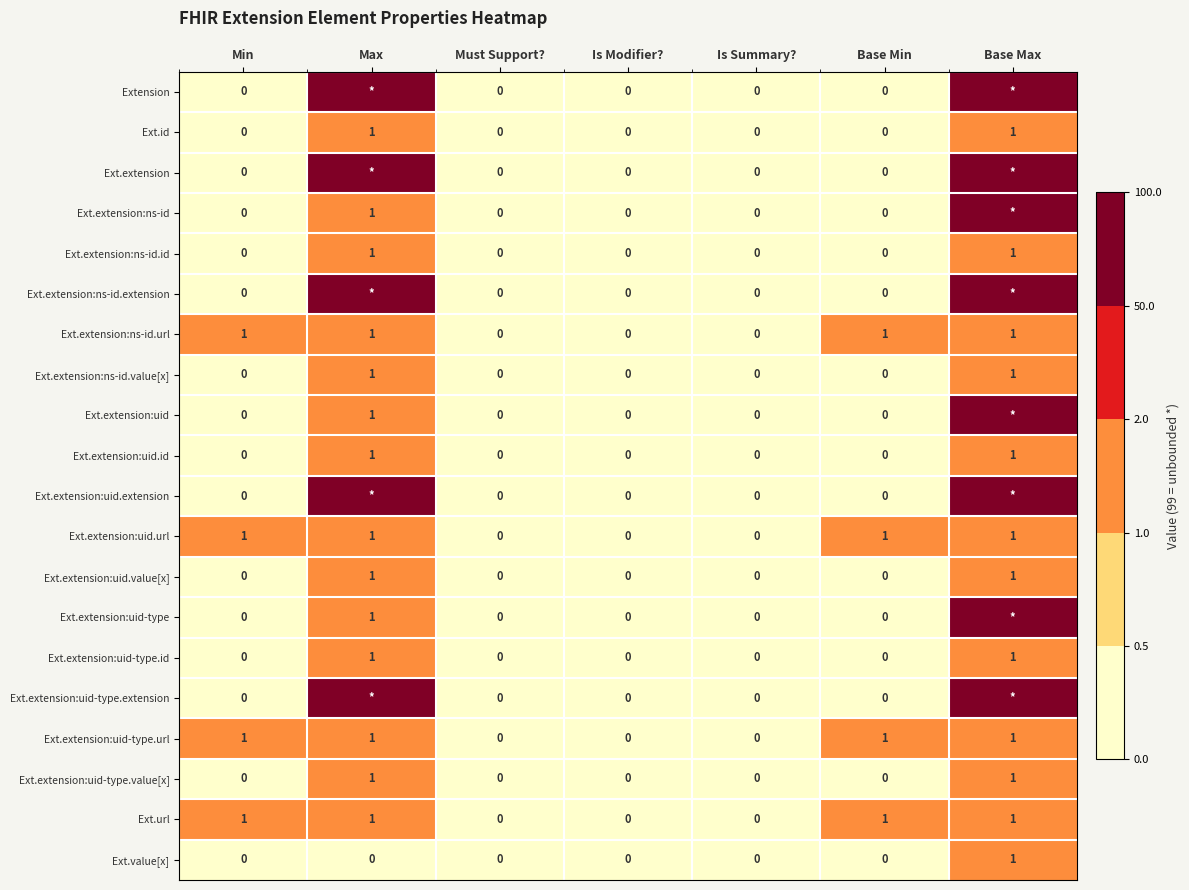

Is it true that Ext.extension:uid-type.url equals 1 at Max?

True